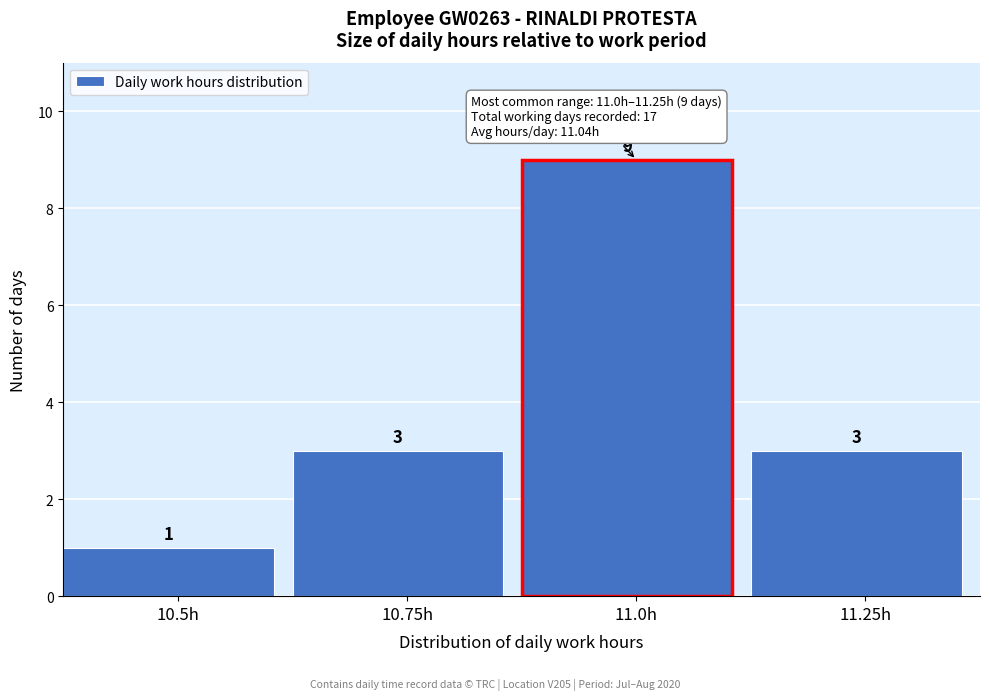

Reading right to left, what are all the values shown in this chart?

11.25h=3	11.0h=9	10.75h=3	10.5h=1